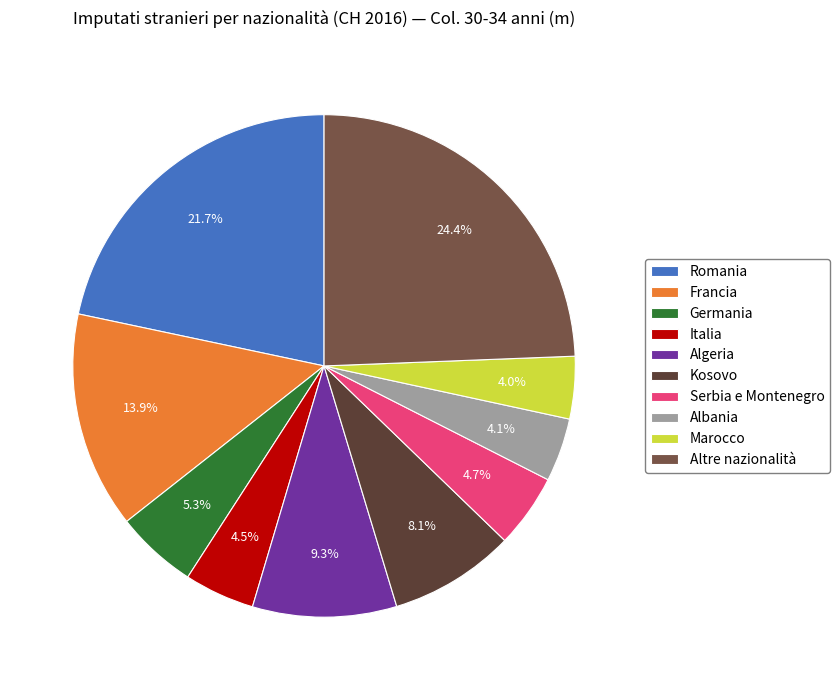

The Serbia e Montenegro slice represents 5% of the pie. True or false?

True